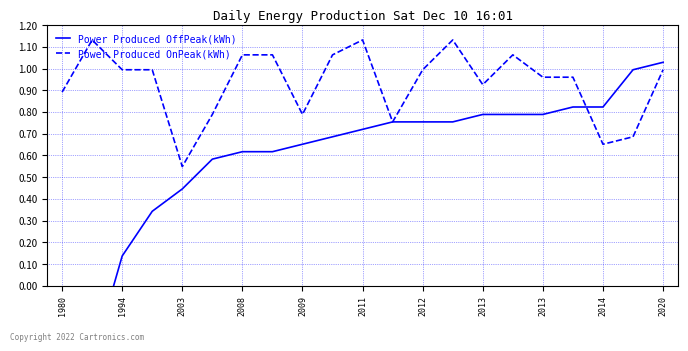

What is the minimum value shown in the chart?

-0.3